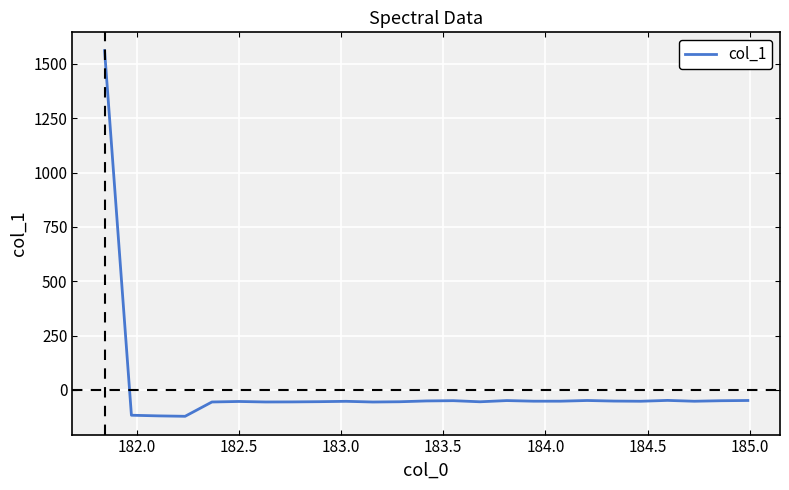

What is the smallest value displayed?

-121.0